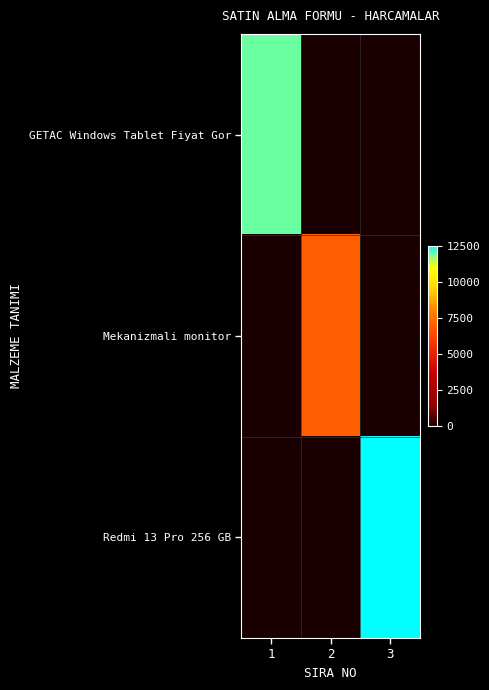

Which label corresponds to the smallest value in the chart?

2